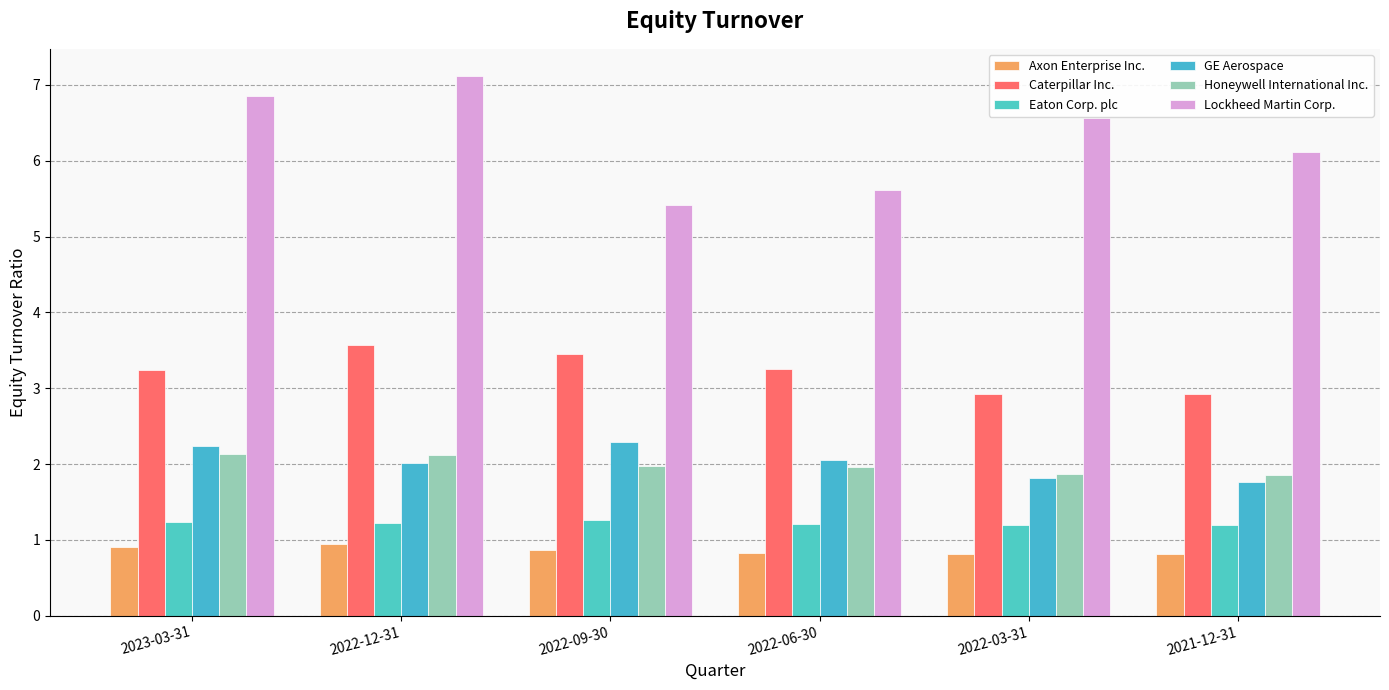

What is the lowest value of the Lockheed Martin Corp. series?

5.4